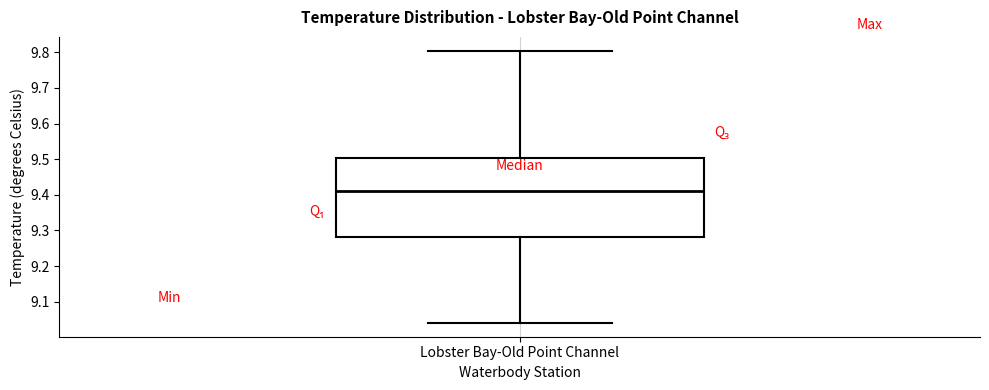

Where is the lower edge of the box for Lobster Bay-Old Point Channel on the y-axis? The values are not printed on the chart, so give them approximately, as read against the axis.

9.28